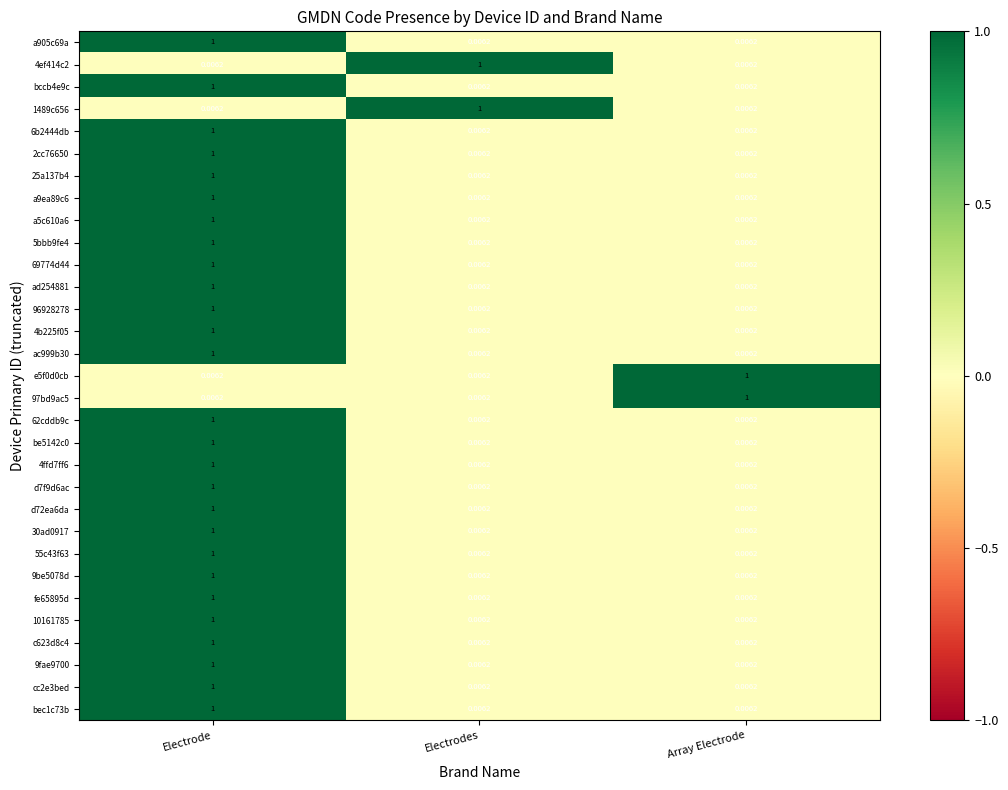

What is the total value across all series at Electrodes?

2.2